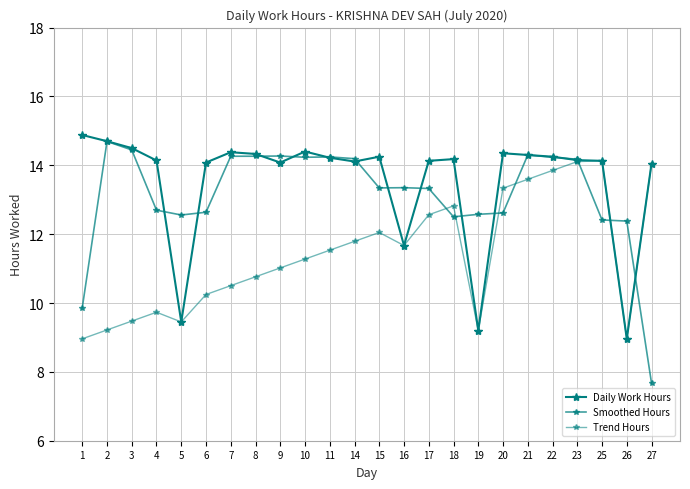

Count the number of categories in the chart.

24